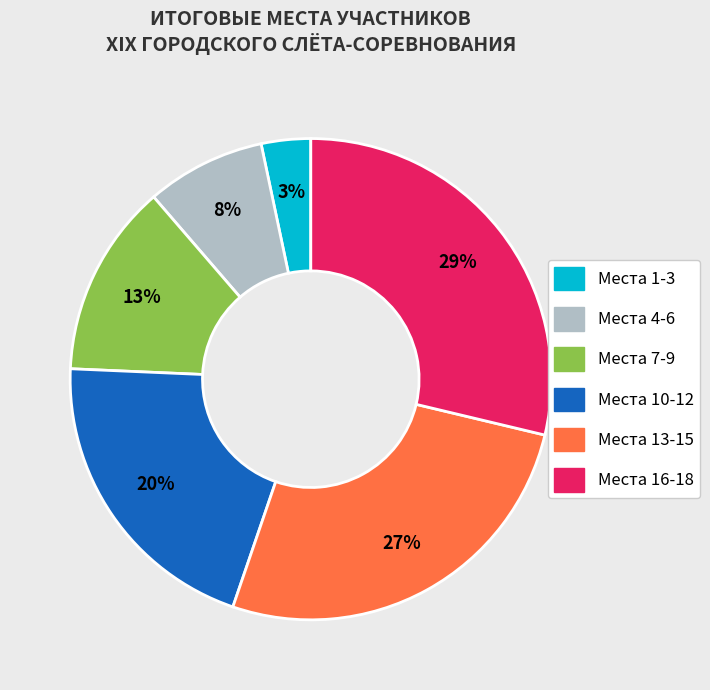

Does any single category account for the majority?

No